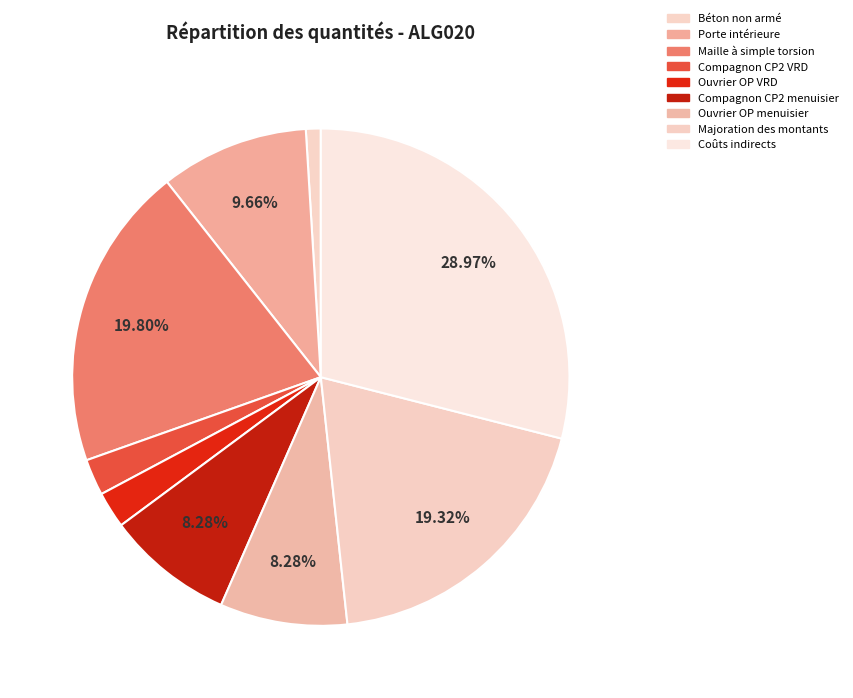

How many segments does this pie chart have?

9